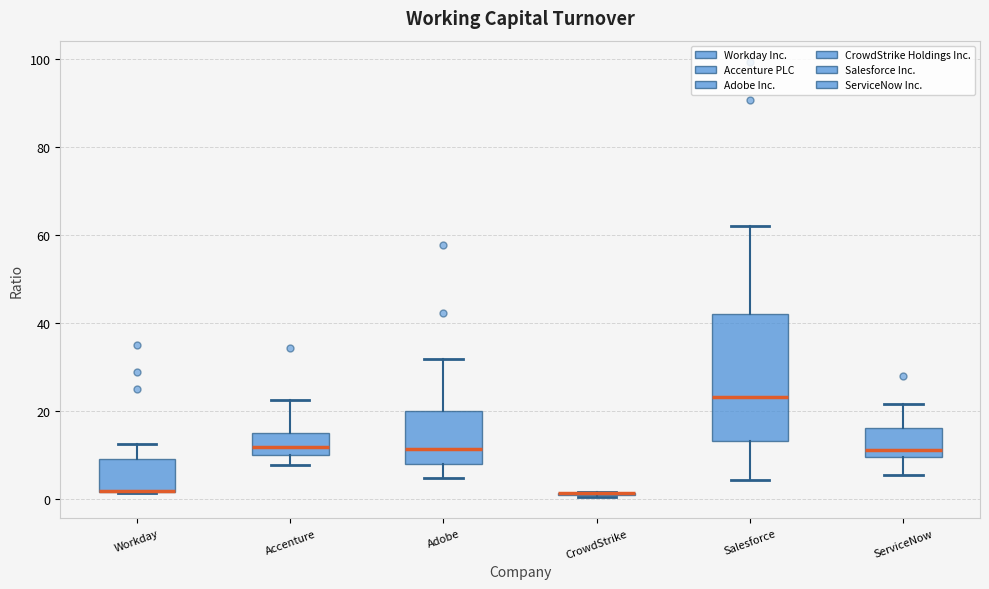

Where is the upper edge of the box for Accenture on the y-axis? The values are not printed on the chart, so give them approximately, as read against the axis.

16